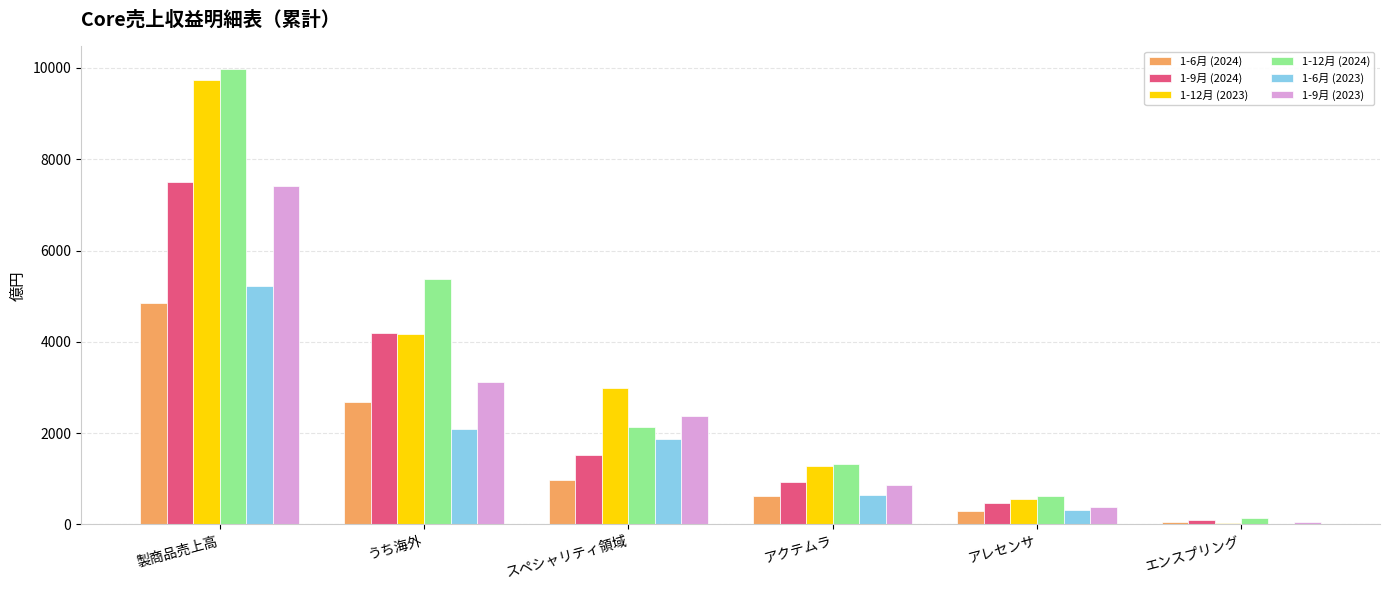

What is the total value across all series at スペシャリティ領域?

11859